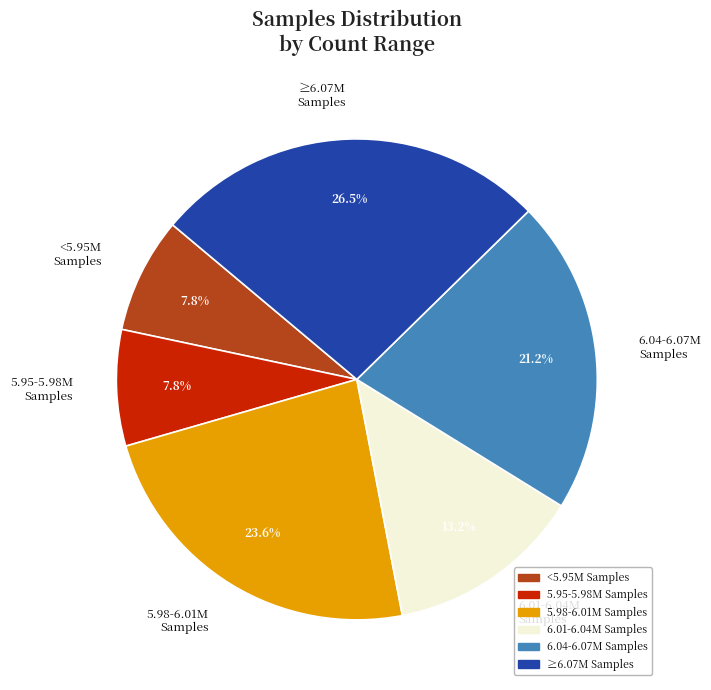

What is the largest slice in the pie chart?

≥6.07M Samples